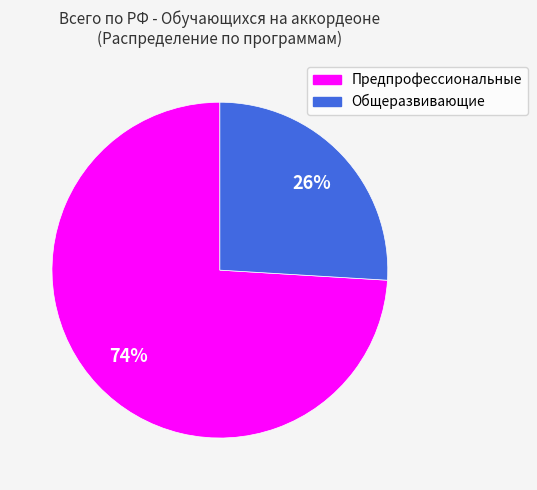

To the nearest percent, what is the combined percentage of Общеразвивающие and Предпрофессиональные?

100%